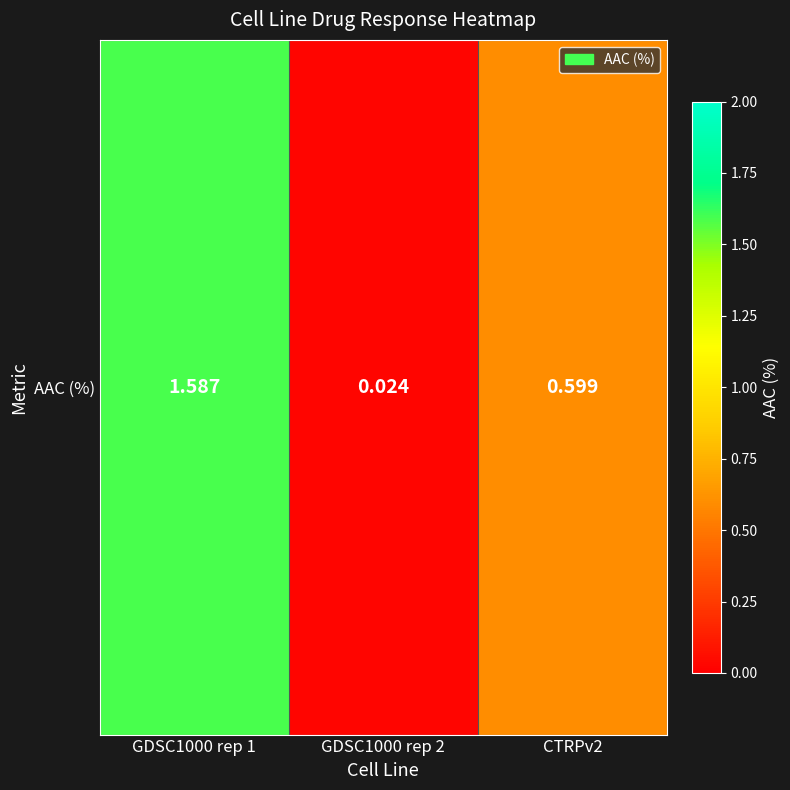

Reading right to left, transcribe all the data shown in this chart.

CTRPv2=0.6	GDSC1000 rep 2=0.0	GDSC1000 rep 1=1.6